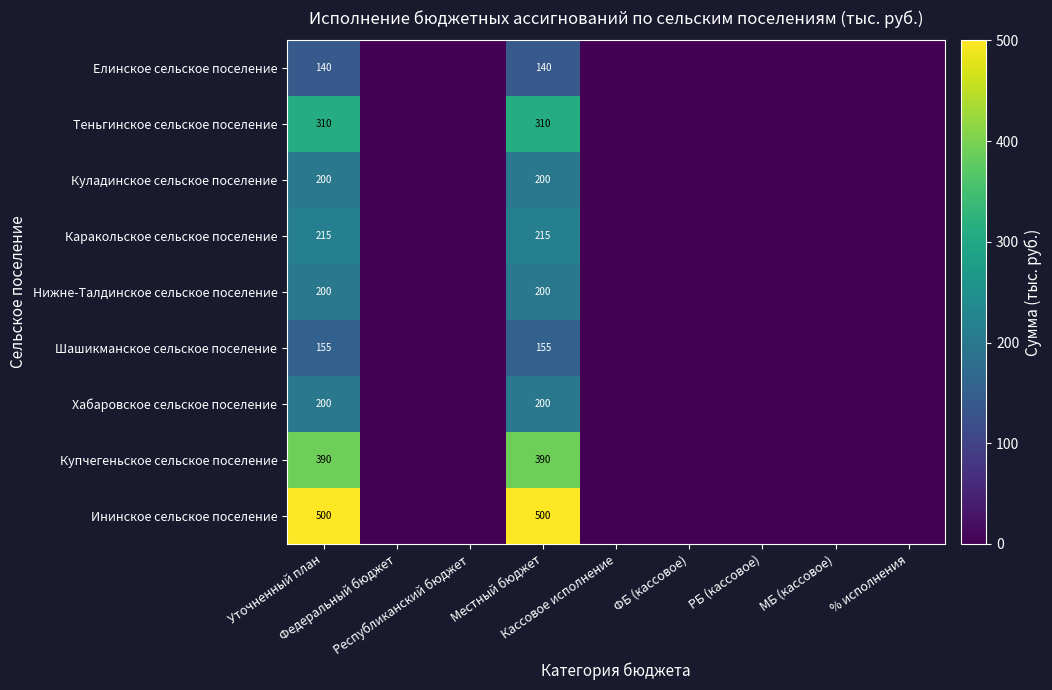

True or false: Ининское сельское поселение has a value of -194.0 at РБ (кассовое).

False